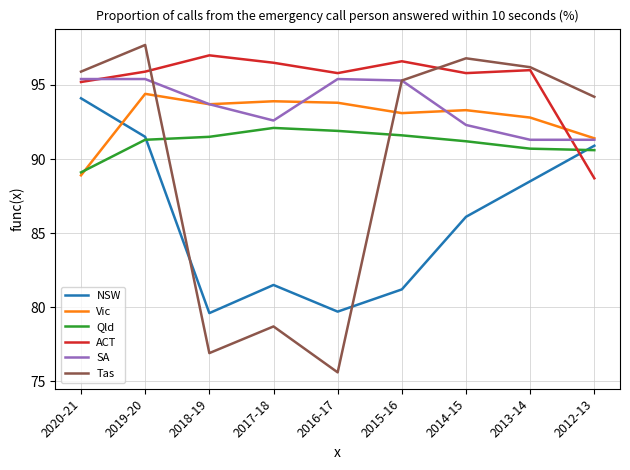

Which series has the largest range (max minus min)?

Tas